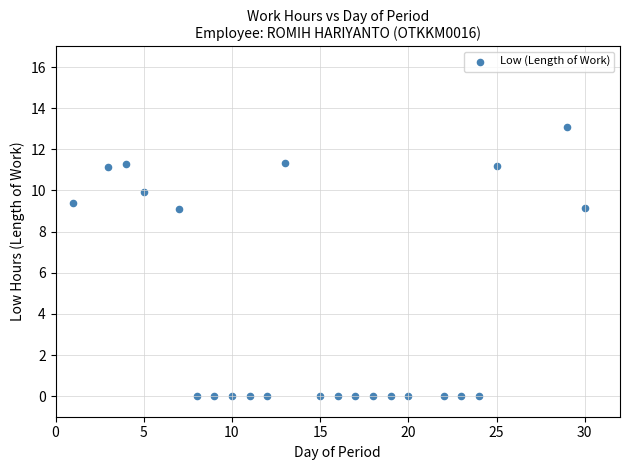

What is the range of X values (max minus min)?

29.0